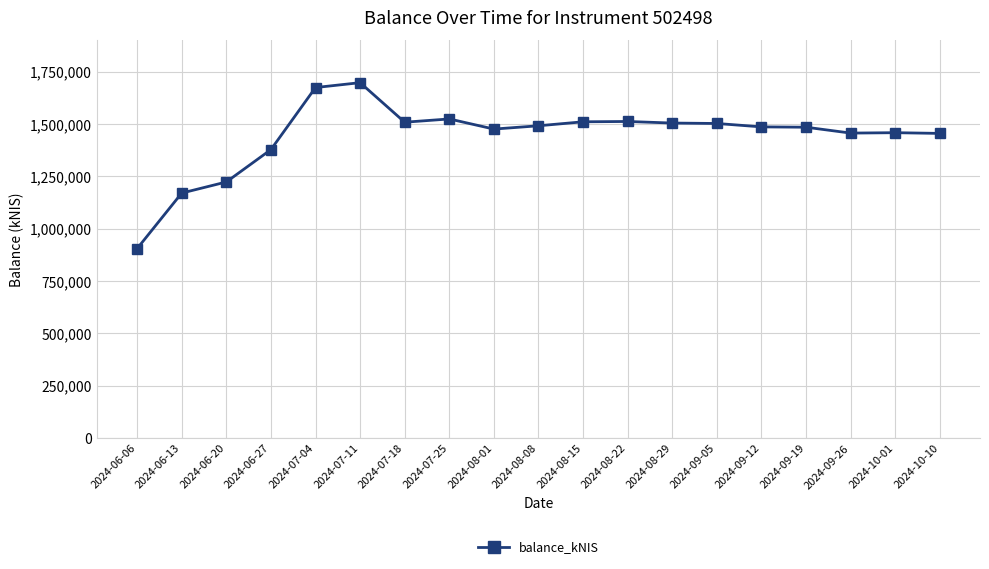

What value does the data have at 2024-09-05?

1502295.3